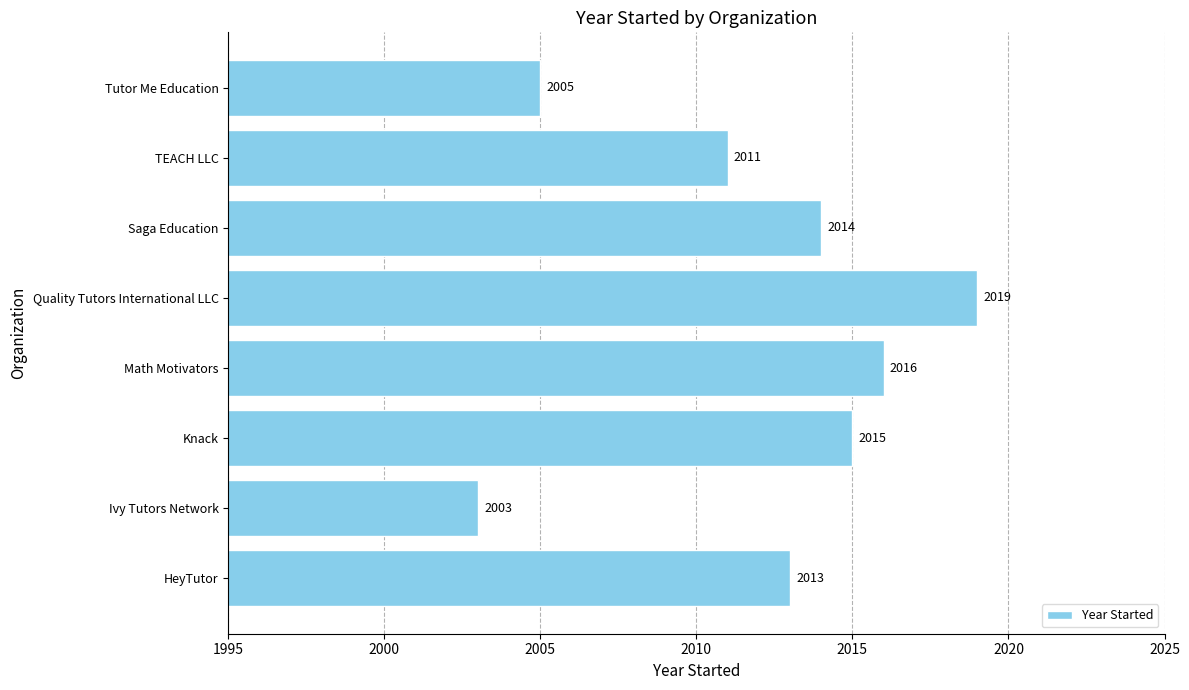

List the labels in order of value, smallest first.

Ivy Tutors Network, Tutor Me Education, TEACH LLC, HeyTutor, Saga Education, Knack, Math Motivators, Quality Tutors International LLC